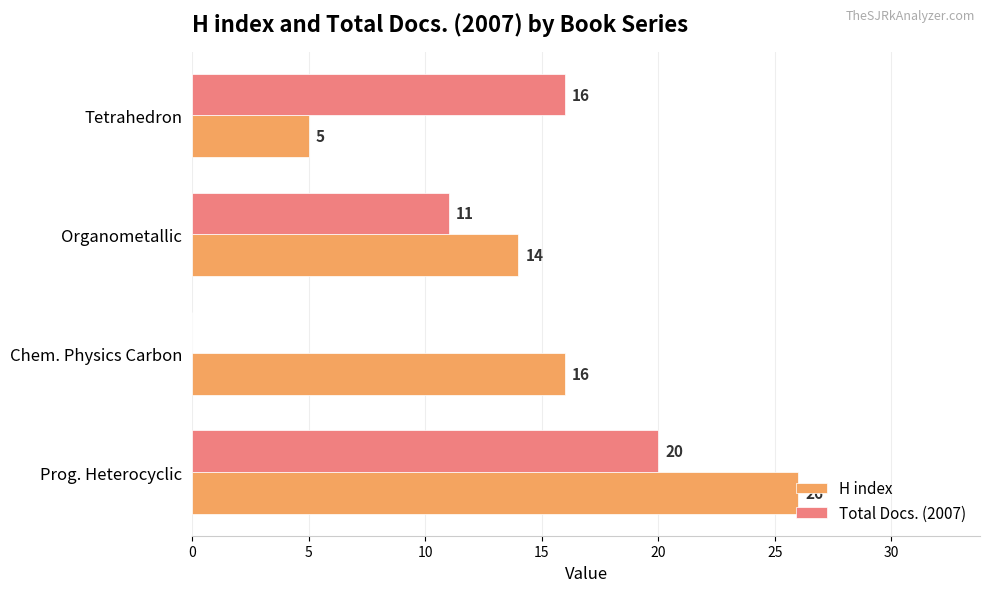

What are all the series names shown in the legend?

H index, Total Docs. (2007)